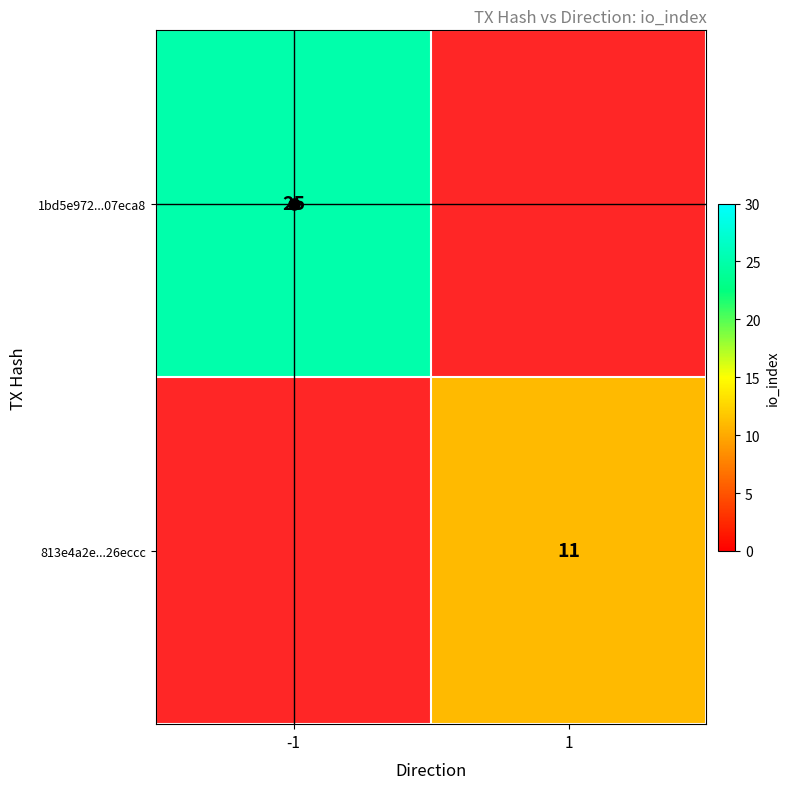

What is the sum of the 813e4a2e...26eccc values at 1 and -1?

11